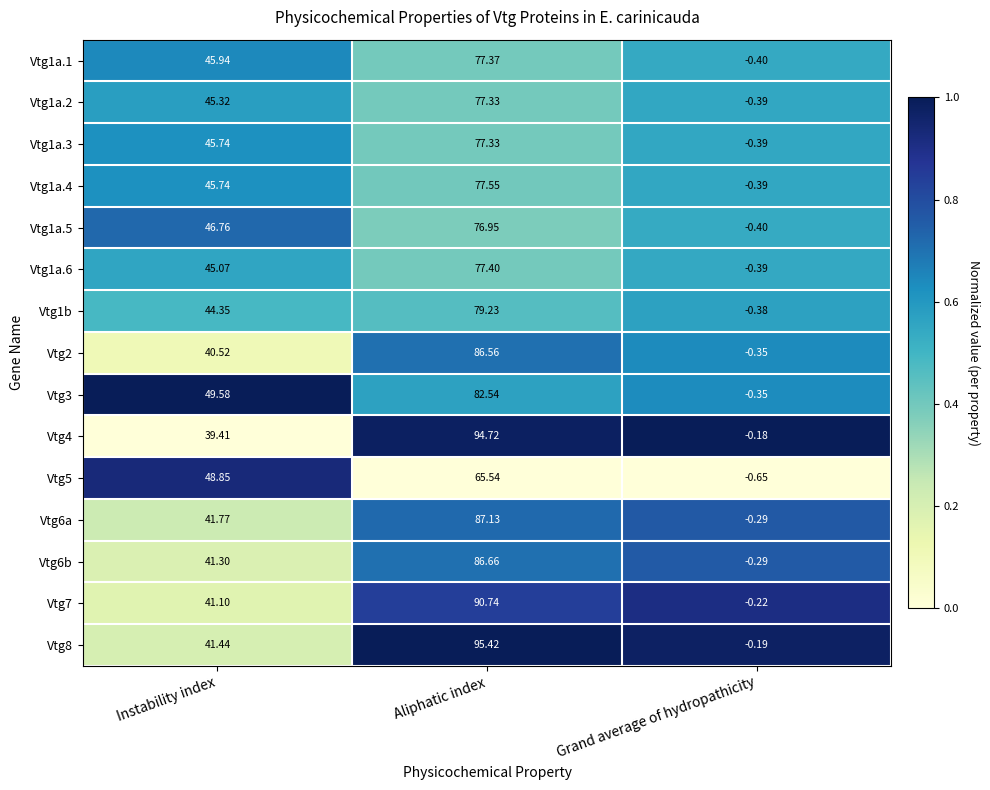

At which label does Vtg3 reach its peak?

Aliphatic index